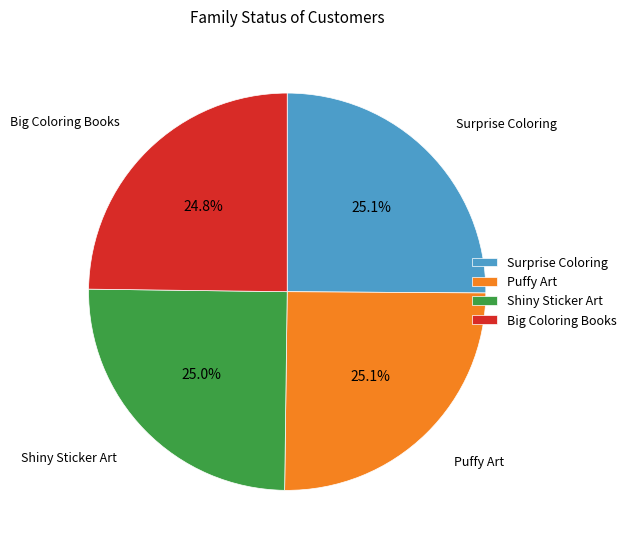

What is the ratio of the value at Surprise Coloring to the value at Big Coloring Books?

1.0